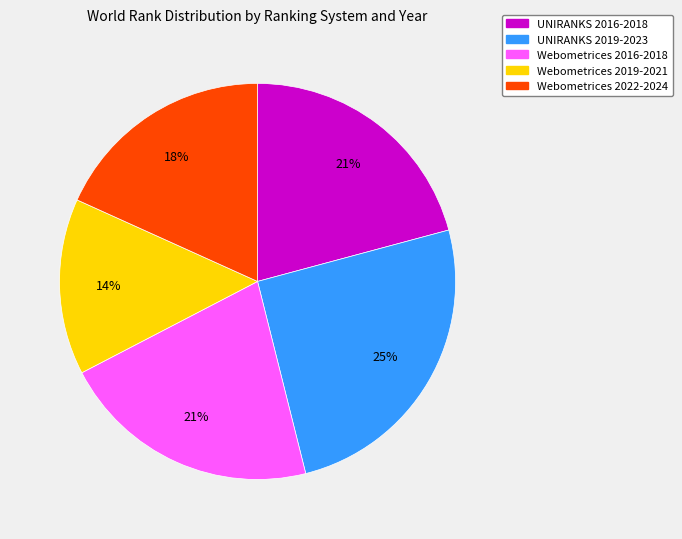

Approximately how many times larger is the value at Webometrices 2016-2018 compared to Webometrices 2022-2024?

1.2